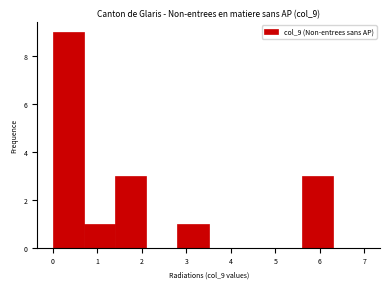

Over which range of the x-axis is the bar tallest?

0.0 to 0.7